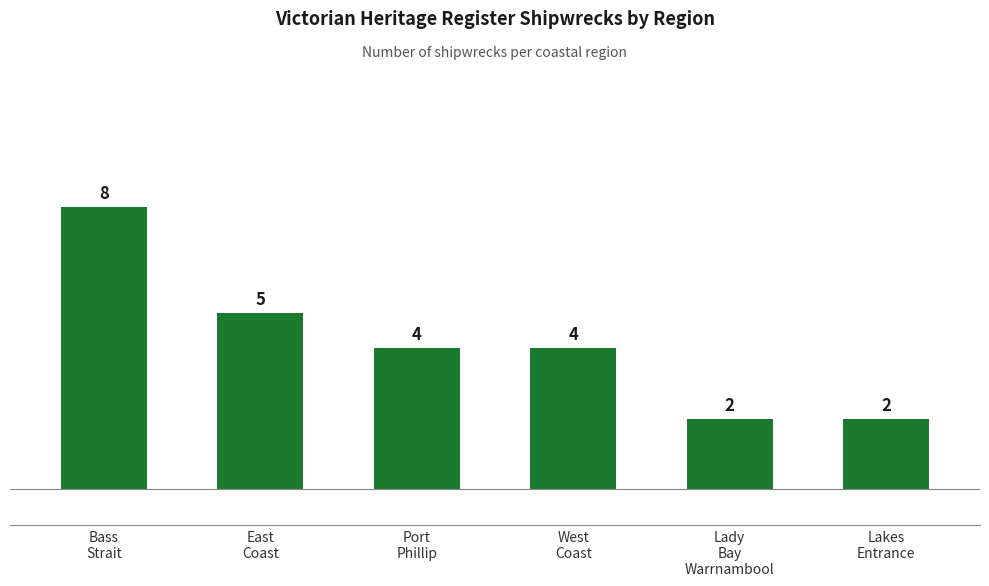

True or false: the data shows 3 at Lady
Bay
Warrnambool.

False